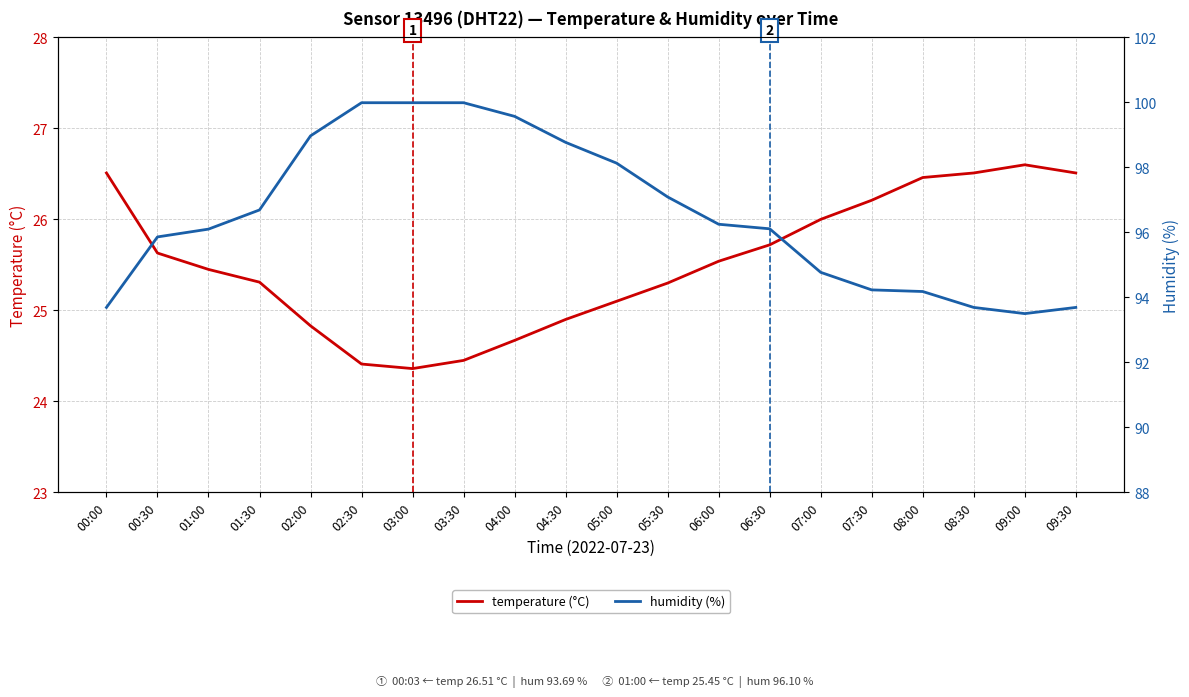

Does the chart display data point markers on the line(s)?

No